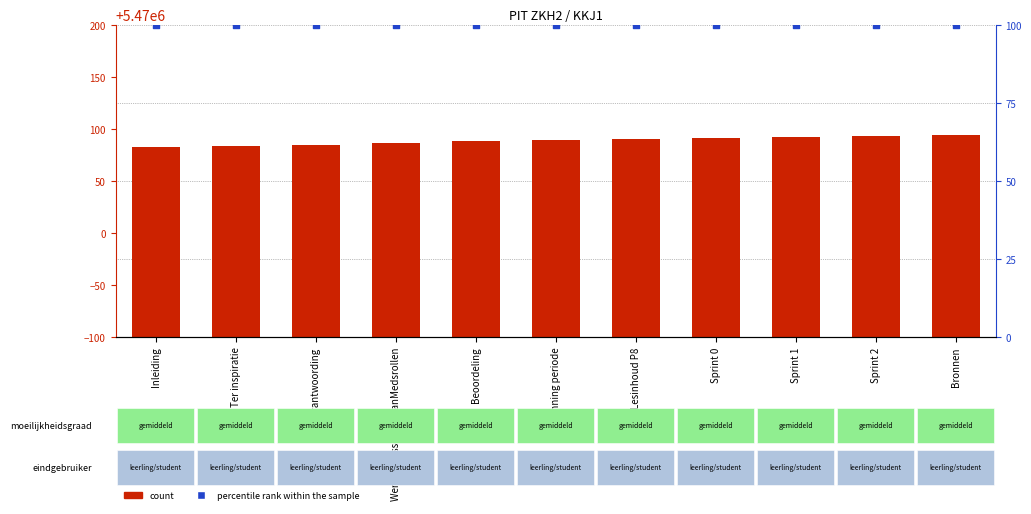

Which series has the largest Y range (max minus min)?

count